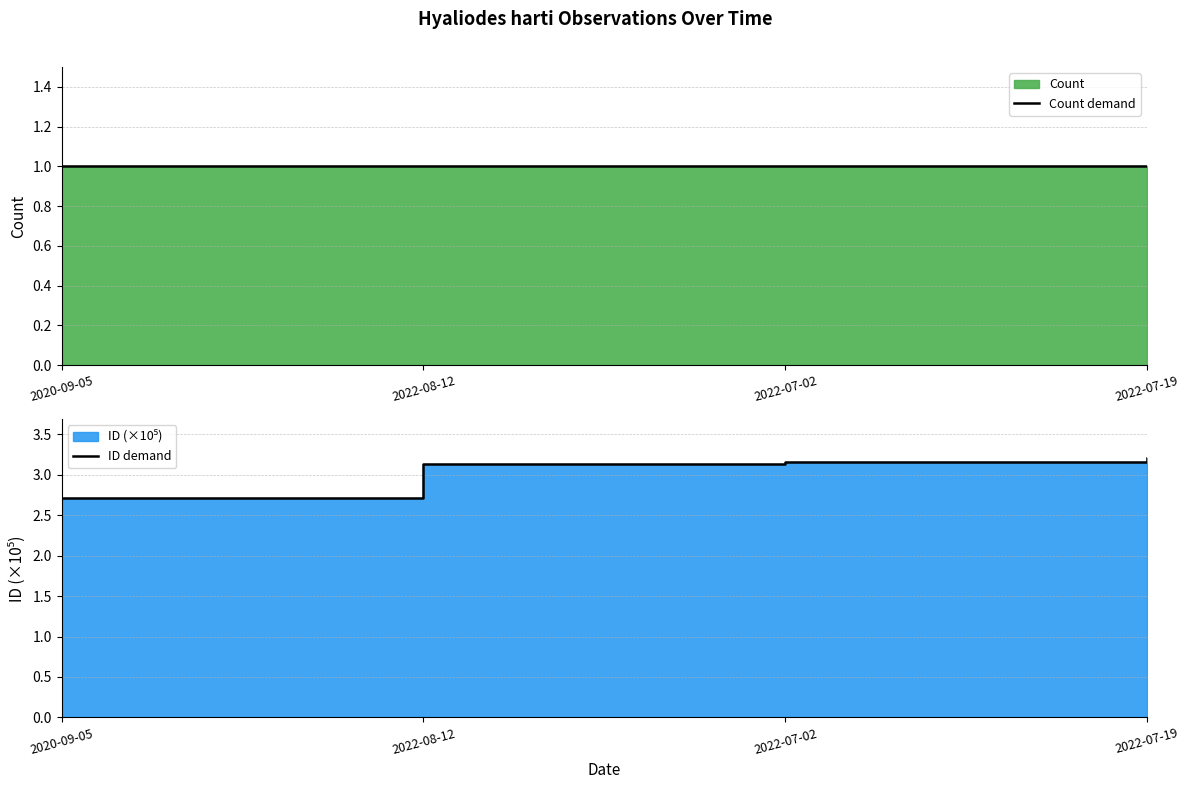

Which series has the largest total across all categories?

ID demand